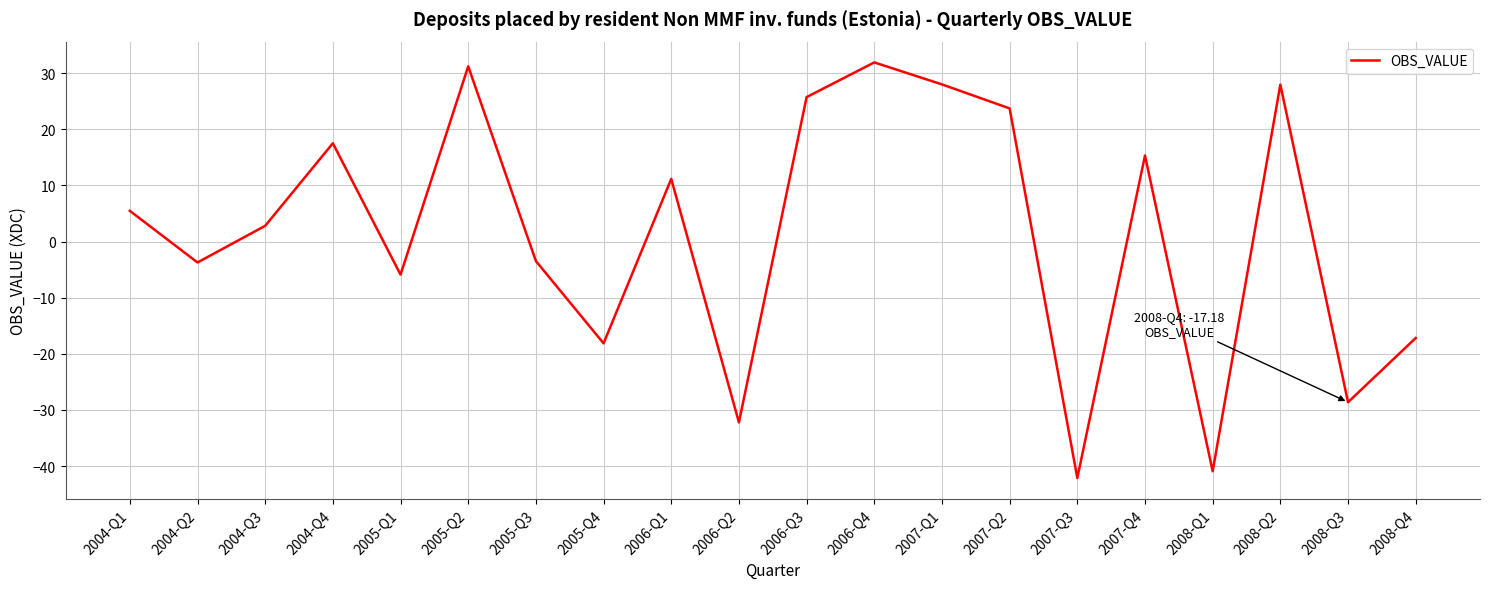

The value at 2005-Q3 is -3.5. True or false?

True